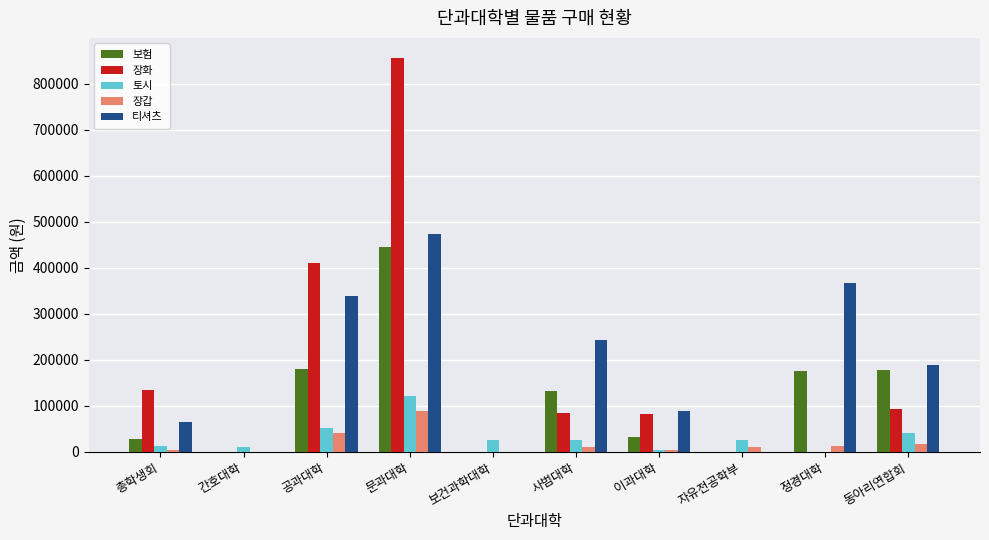

Which series has the largest range (max minus min)?

장화